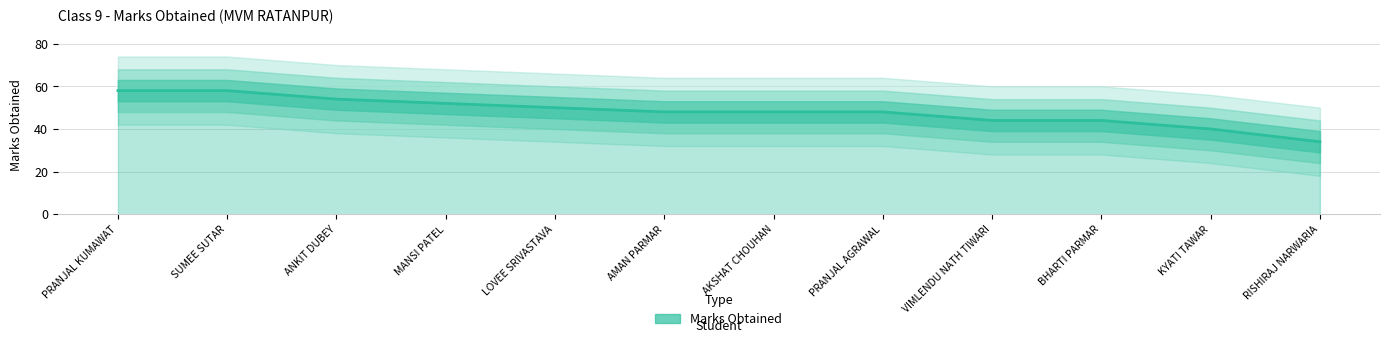

What position from the right is AKSHAT CHOUHAN?

6